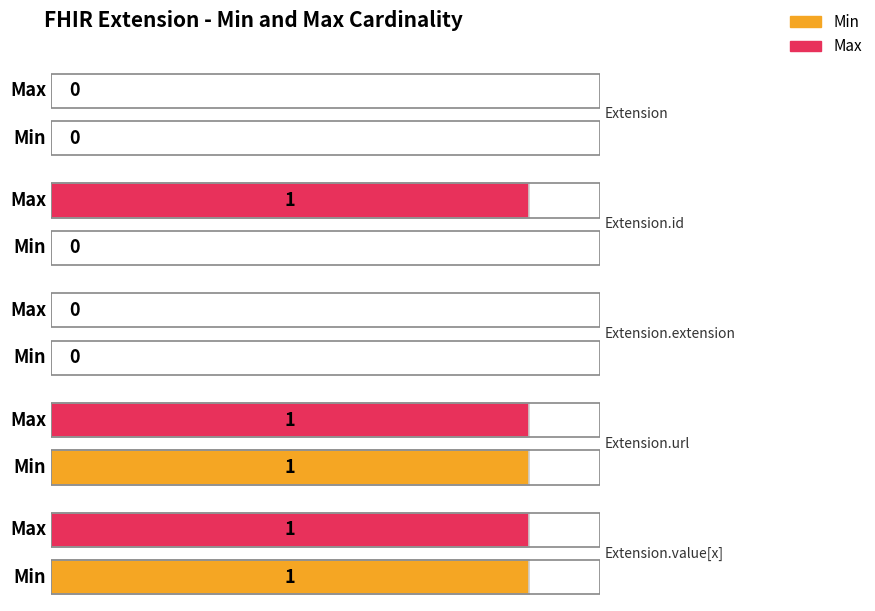

Where is Min nearest to the value 0?

Extension